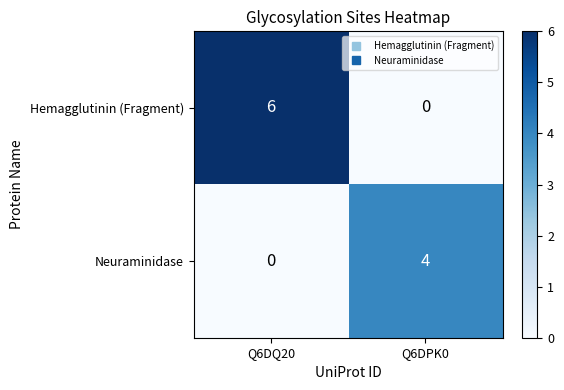

What is the maximum value shown in the chart?

6